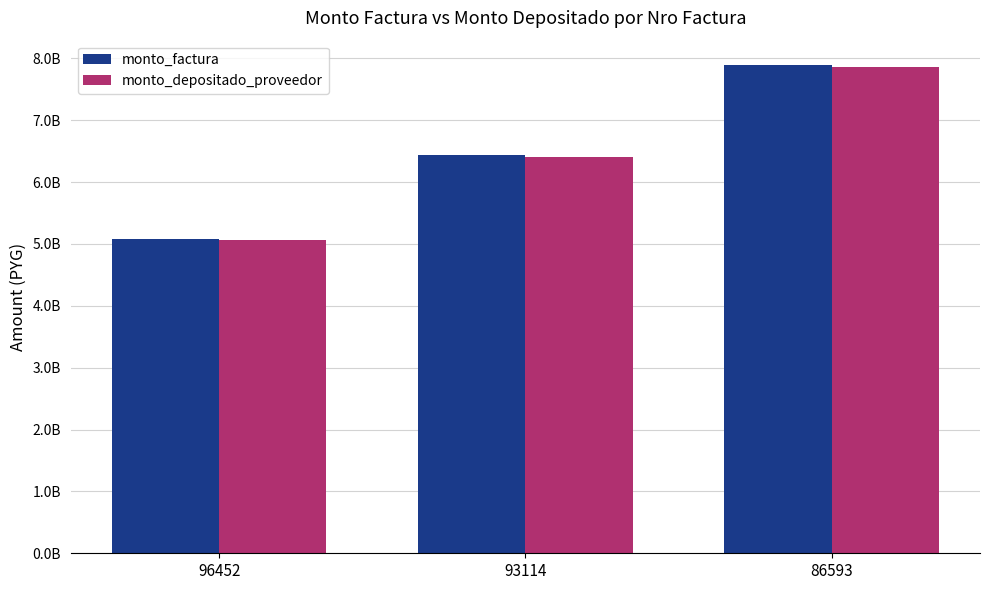

At which category is the sum across all series the highest?

86593